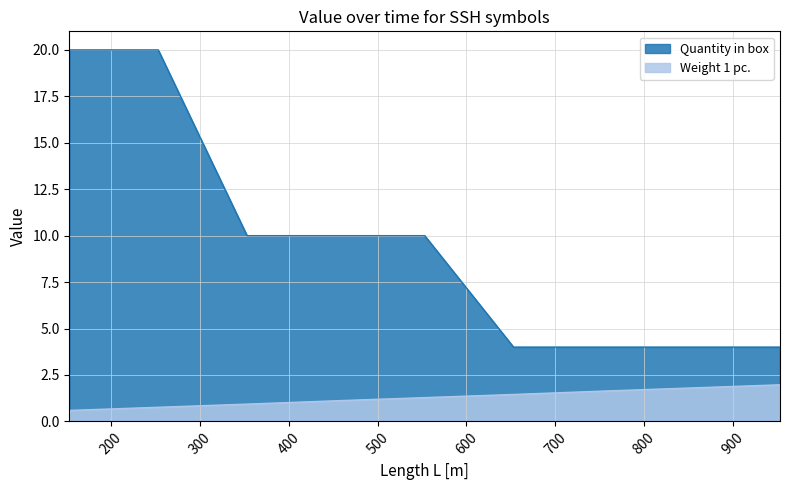

What is the value of the Quantity in box point at the 5th from the left?

10.0